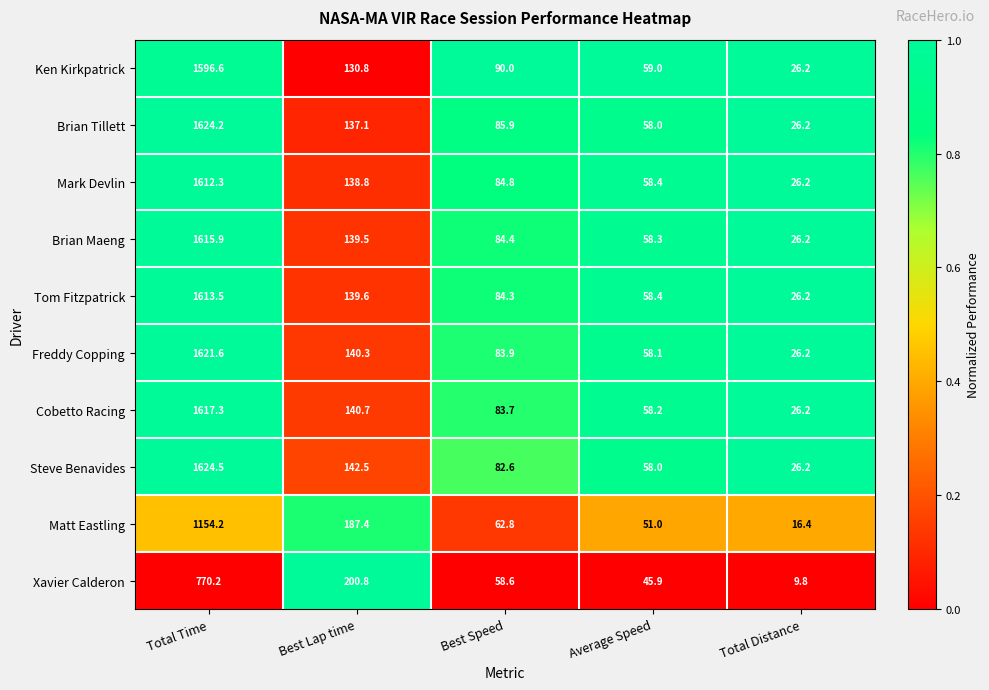

Read the Brian Tillett value at Total Time.

1624.2